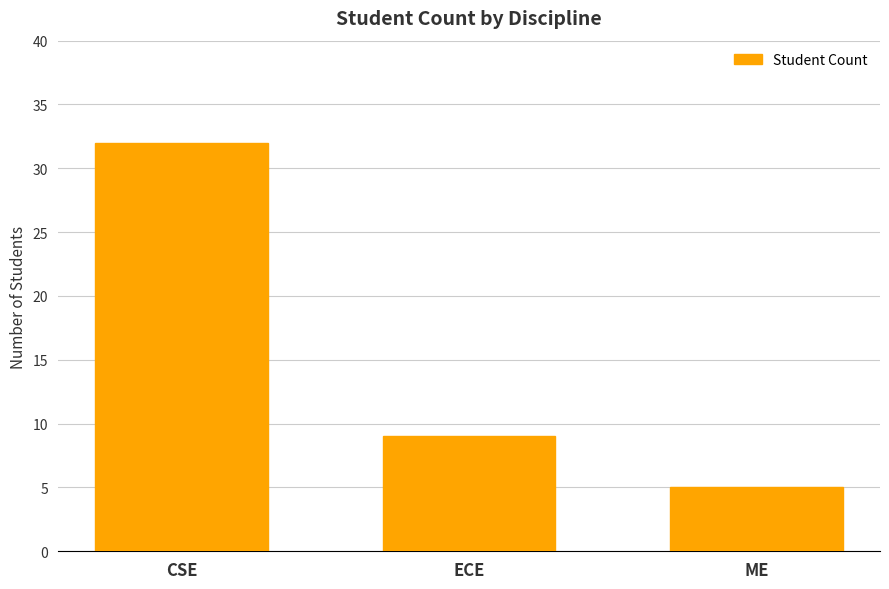

Which category has the lowest value across all series?

ME